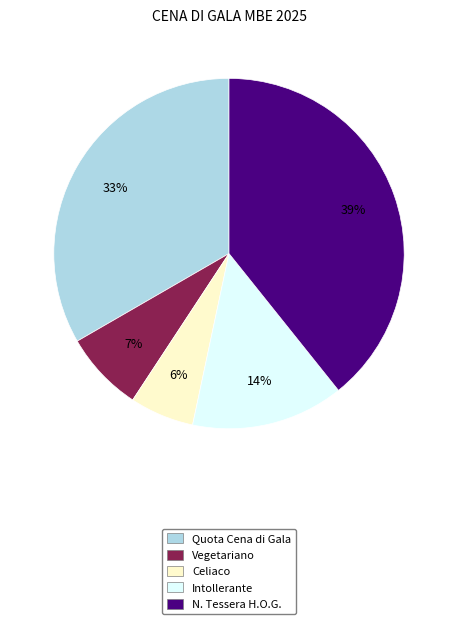

The Quota Cena di Gala slice represents 33% of the pie. True or false?

True